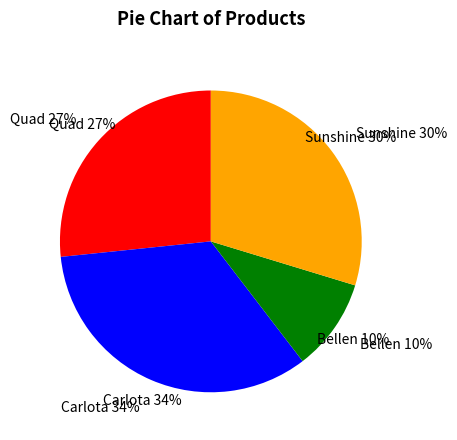

True or false: Bellen accounts for 10% of the total.

True